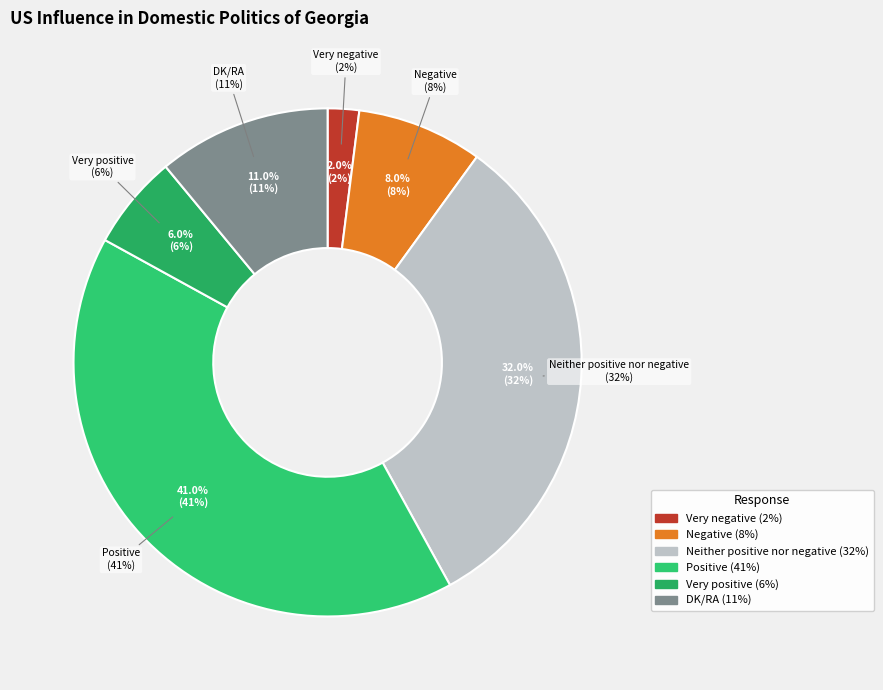

To the nearest percent, what is the combined percentage of Very positive and Negative?

14%